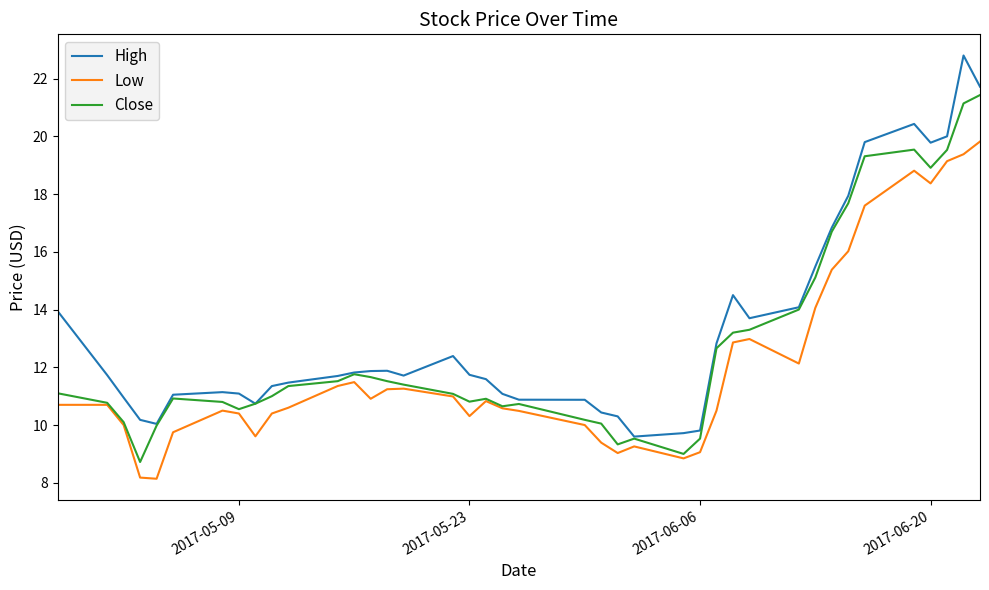

Does the chart display data point markers on the line(s)?

No